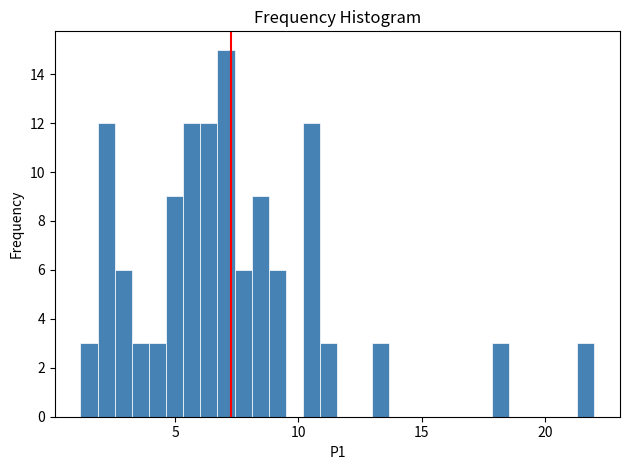

Read against the x-axis, roughly where is the centre of the tallest bar?

7.0